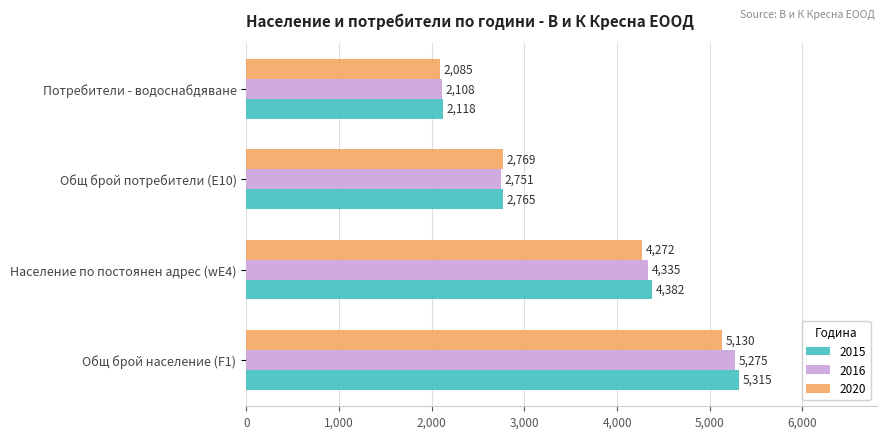

The value of 2015 at Потребители - водоснабдяване is 2118. True or false?

True